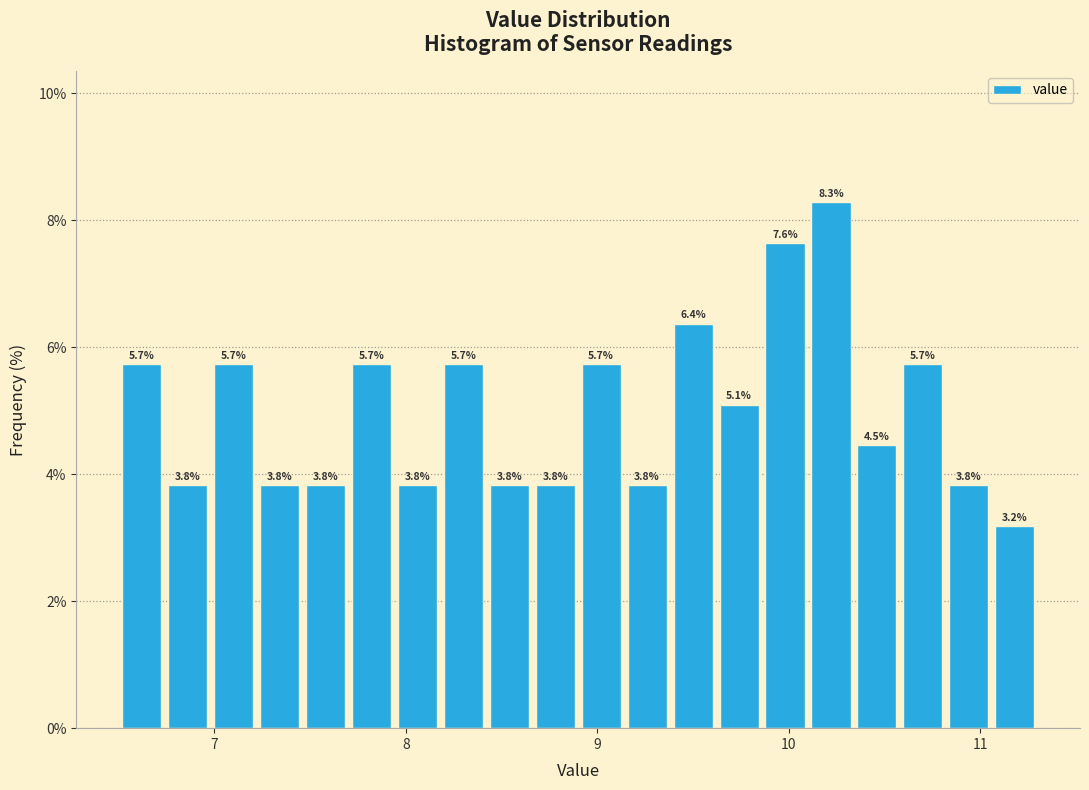

Around what value on the x-axis is the tallest bar? Give the approximate position of its centre, as read against the axis.

10.2